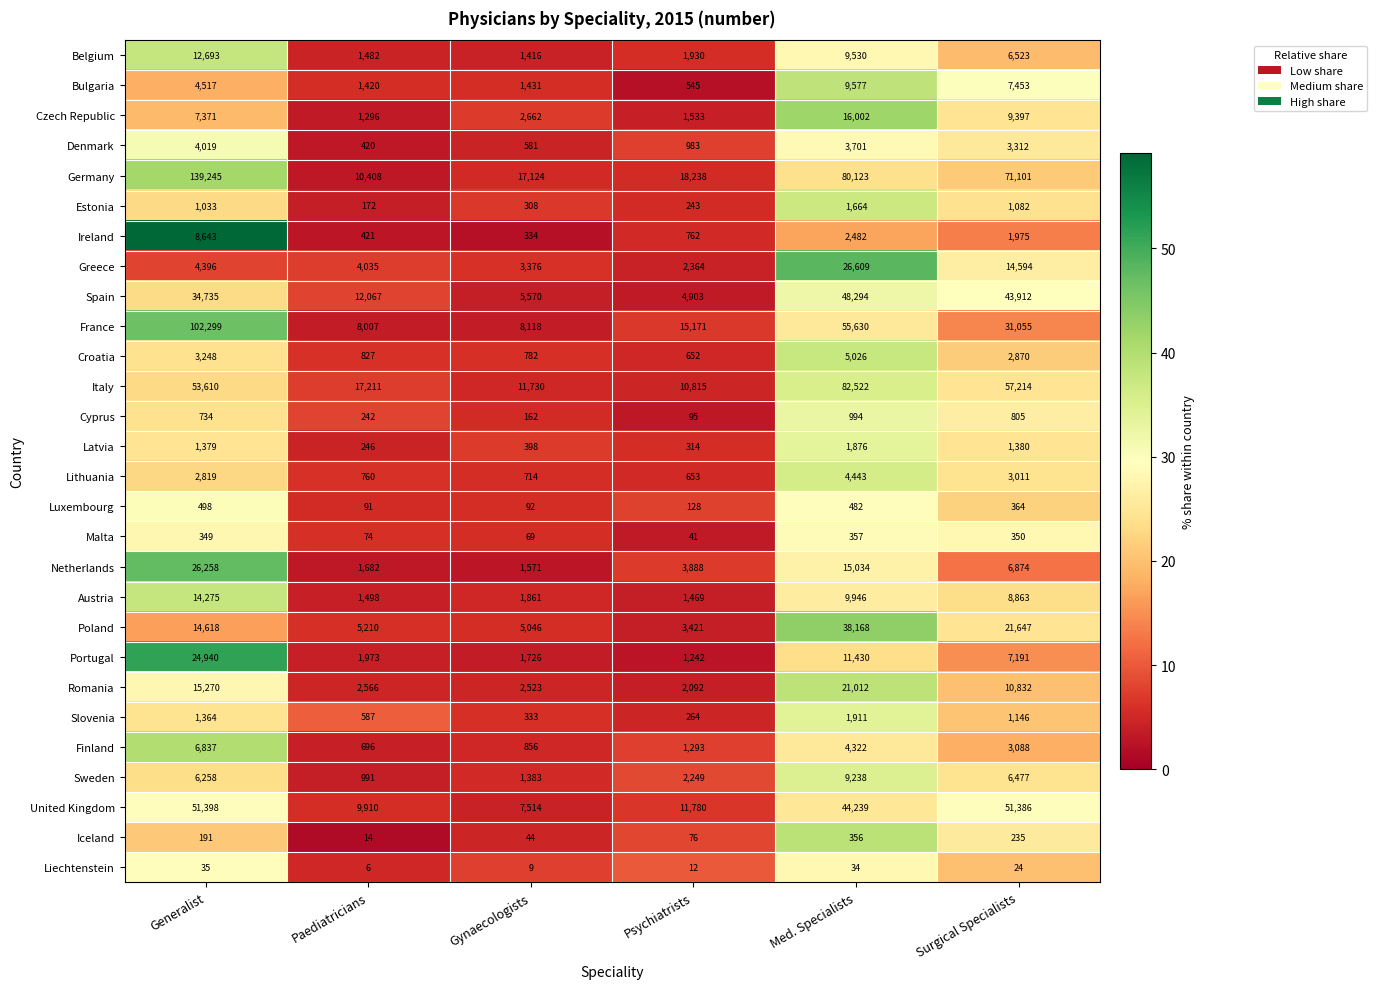

At which category does the chart reach its peak across all series?

Generalist